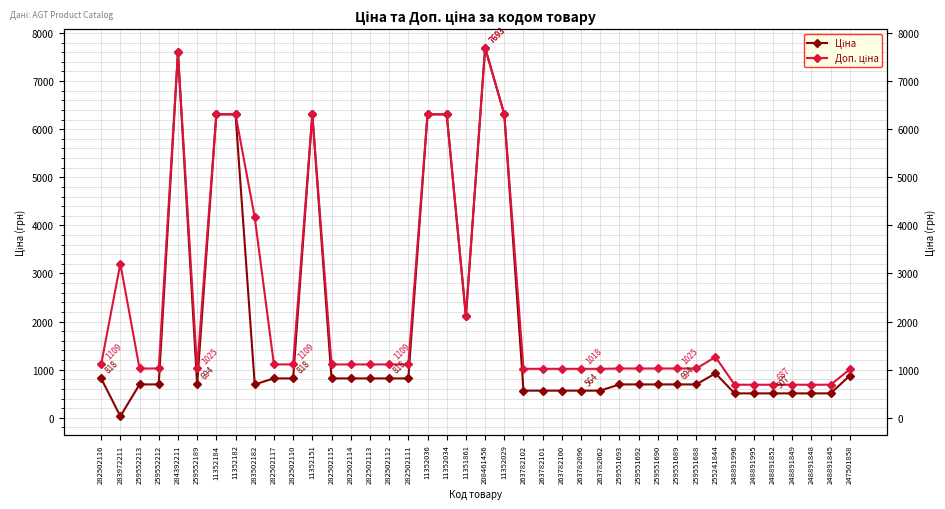

True or false: Ціна and Доп. ціна intersect in this chart.

False